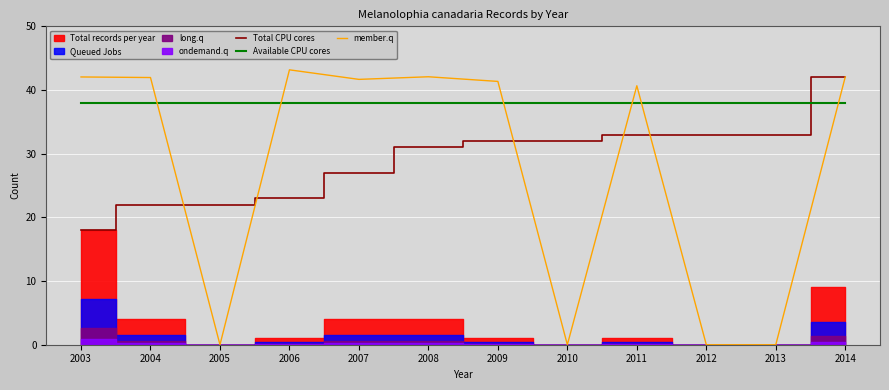

Is it true that Total CPU cores equals 5.2 at 2006?

False